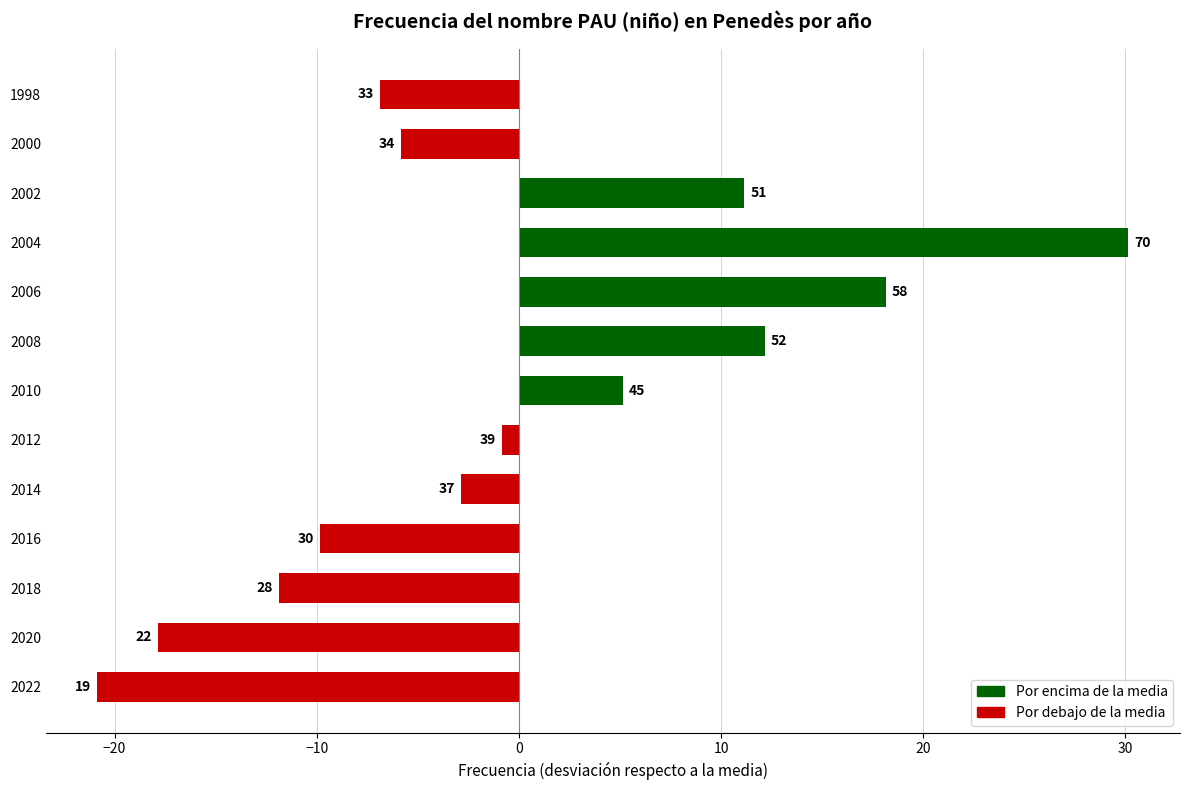

Does the chart contain any negative values?

Yes